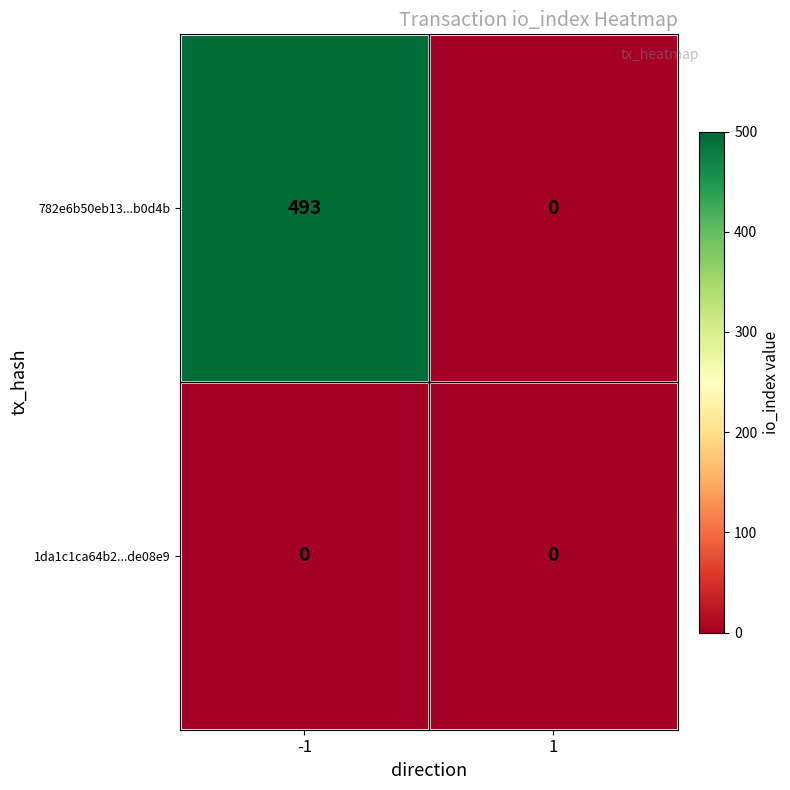

Reading right to left, extract all data points from this chart.

782e6b50eb13...b0d4b: 1=0	-1=493
1da1c1ca64b2...de08e9: 1=0	-1=0